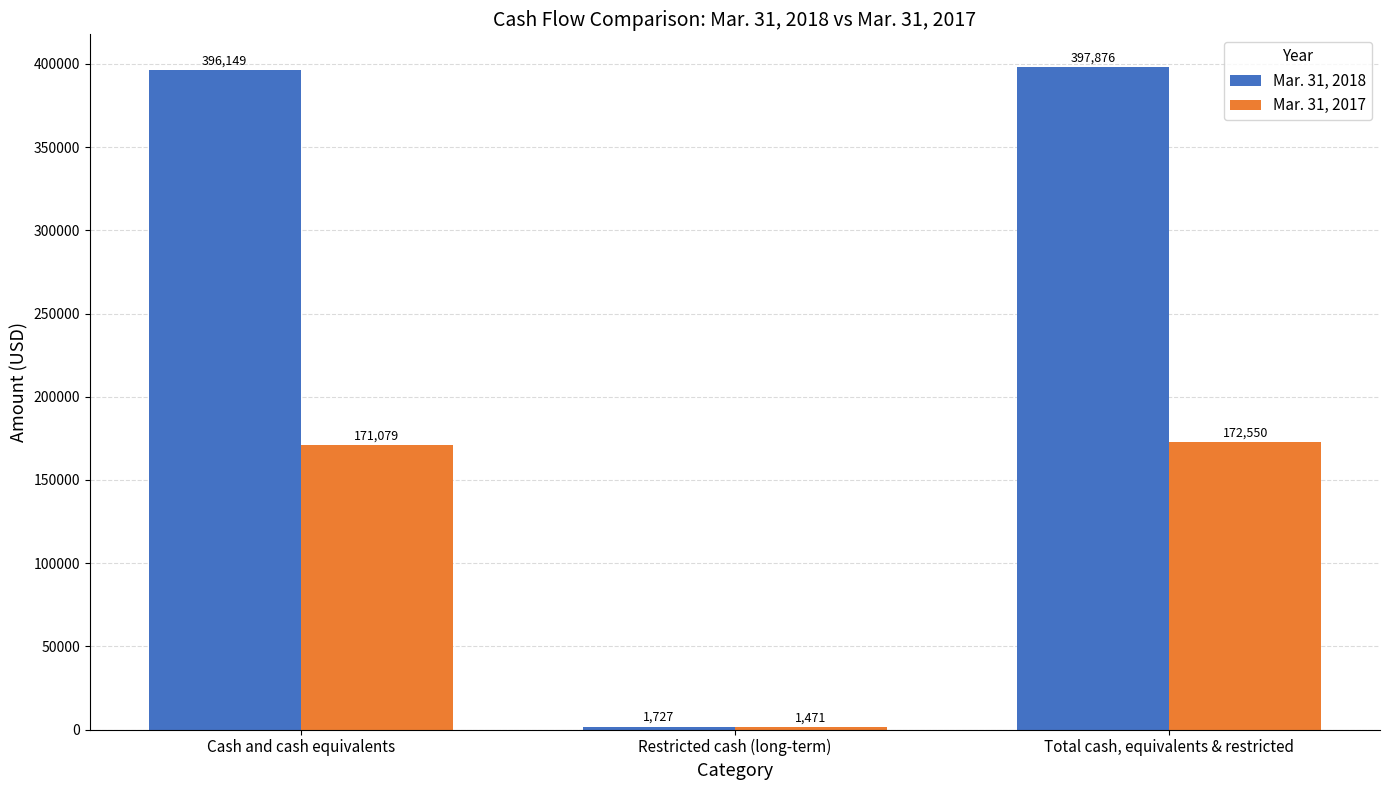

Rank the series by their average value, from highest to lowest.

Mar. 31, 2018, Mar. 31, 2017